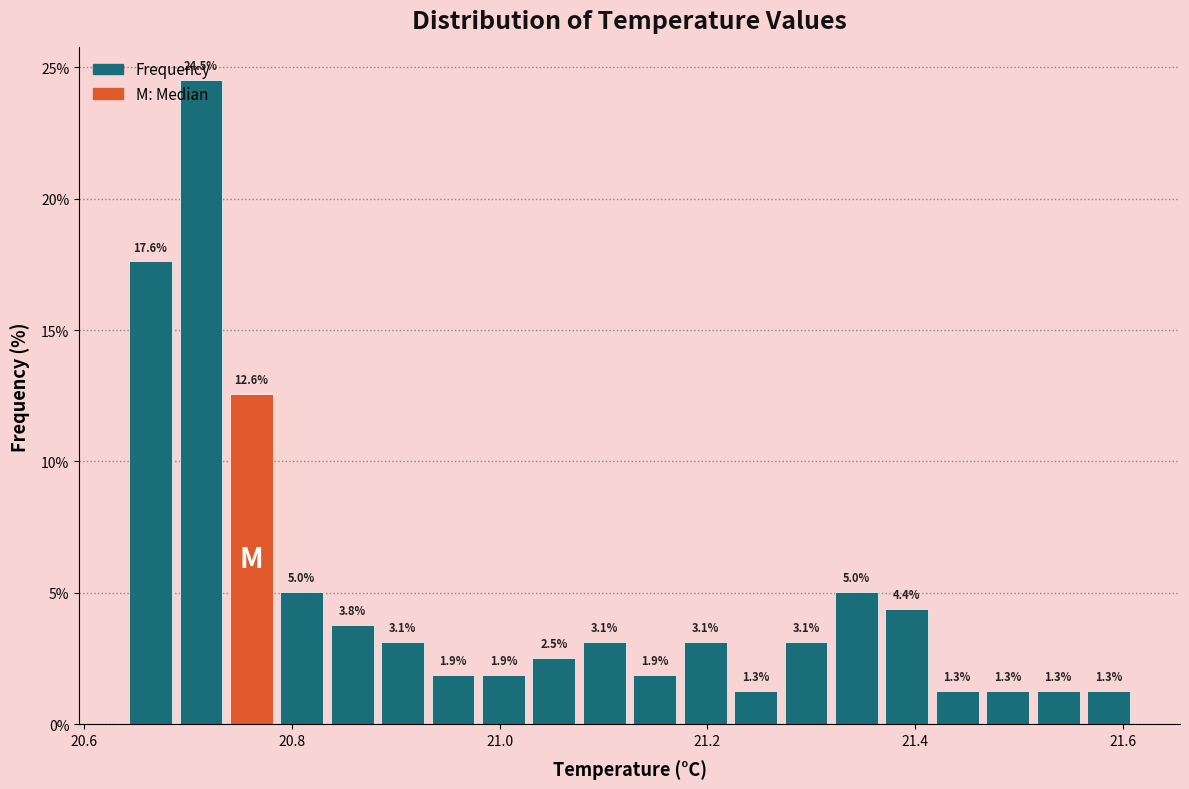

Read against the x-axis, roughly where is the centre of the tallest bar?

20.72